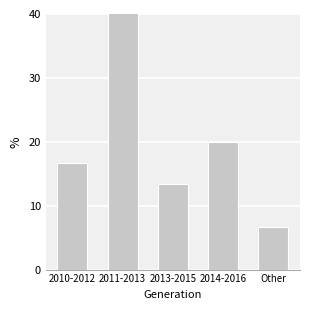

Does the chart contain stacked bars?

No